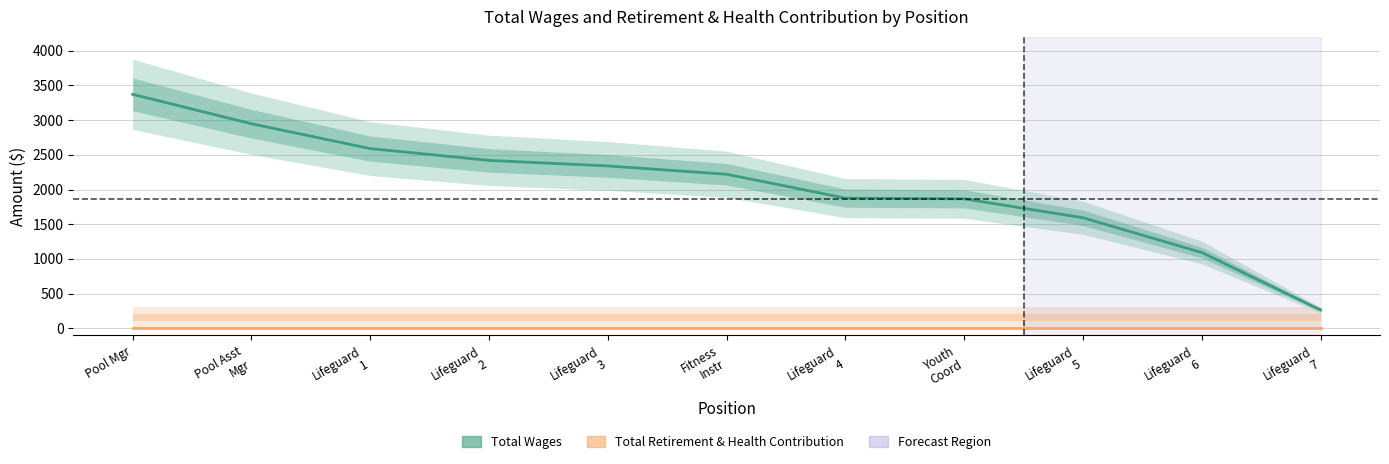

True or false: Total Retirement & Health Contribution has a value of 0 at Pool Asst
Mgr.

True